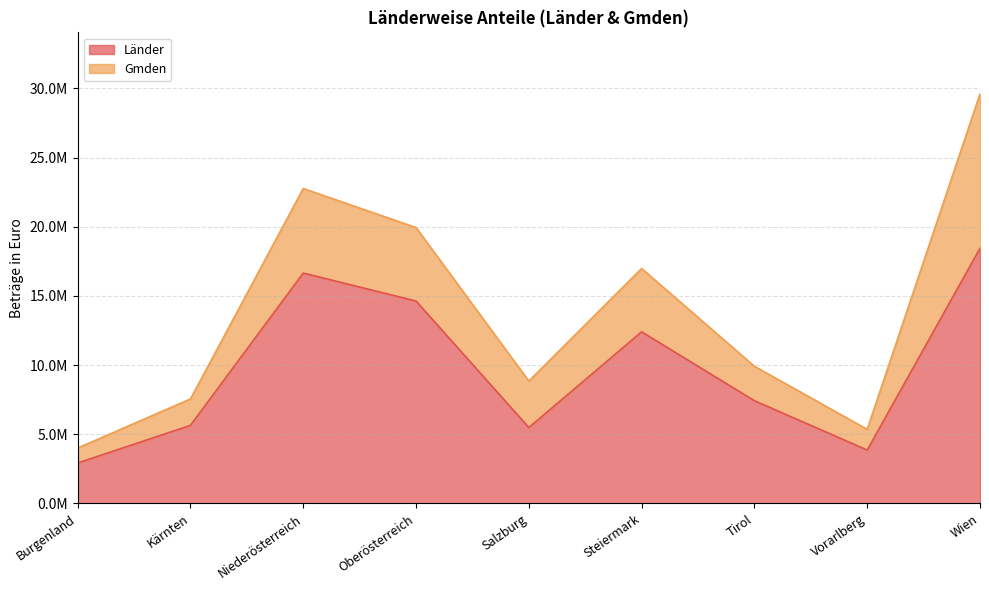

Where is the first local maximum?

Niederösterreich